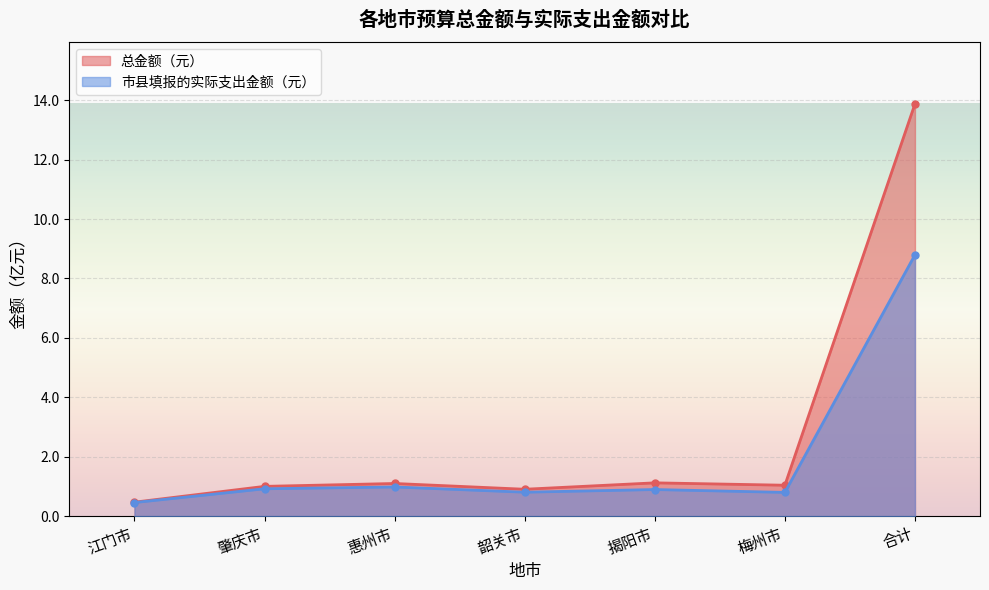

What is the maximum value for 市县填报的实际支出金额（元）?

8.8